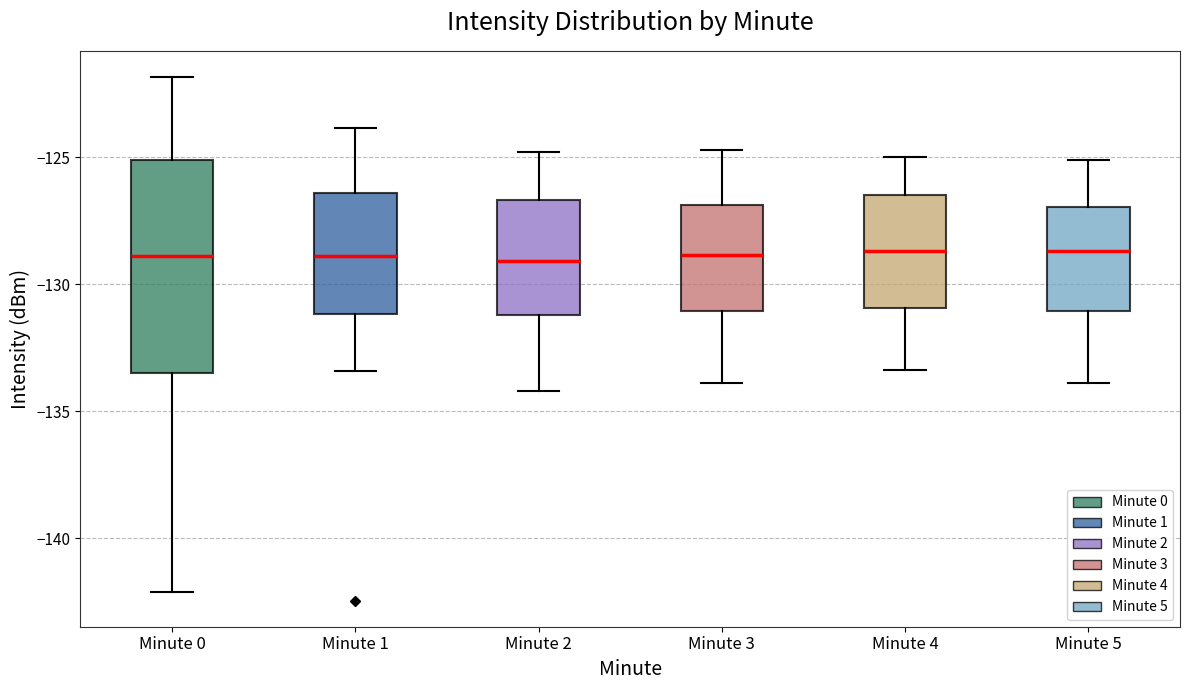

Reading left to right, transcribe this box plot: for each box, give where its median line is, the range the box spans, and where its two whiskers end, as read against the y-axis. The values are not printed on the chart, so give them approximately, as read against the axis.

Minute 0: median -129.0, box -133.5 to -125.0, whiskers -142.0 to -122.0
Minute 1: median -129.0, box -131.0 to -126.5, whiskers -133.5 to -124.0
Minute 2: median -129.0, box -131.0 to -126.5, whiskers -134.0 to -125.0
Minute 3: median -129.0, box -131.0 to -127.0, whiskers -134.0 to -124.5
Minute 4: median -128.5, box -131.0 to -126.5, whiskers -133.5 to -125.0
Minute 5: median -128.5, box -131.0 to -127.0, whiskers -134.0 to -125.0